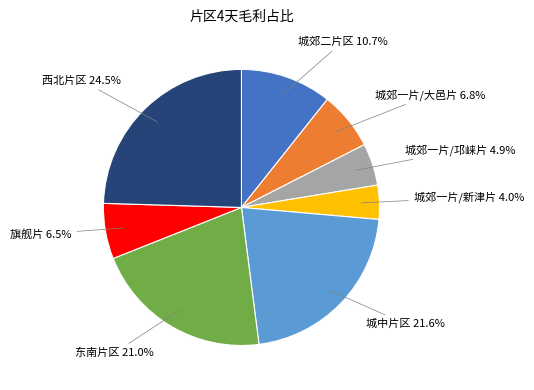

To the nearest percent, what portion does 城郊二片区 represent?

11%